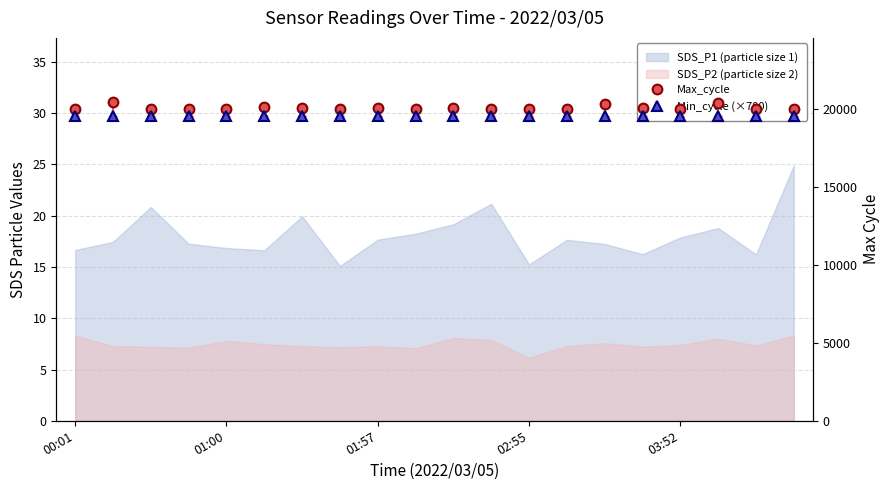

Is the value of Min_cycle (×700) at 02:55 greater than the value of Max_cycle at 6?

No